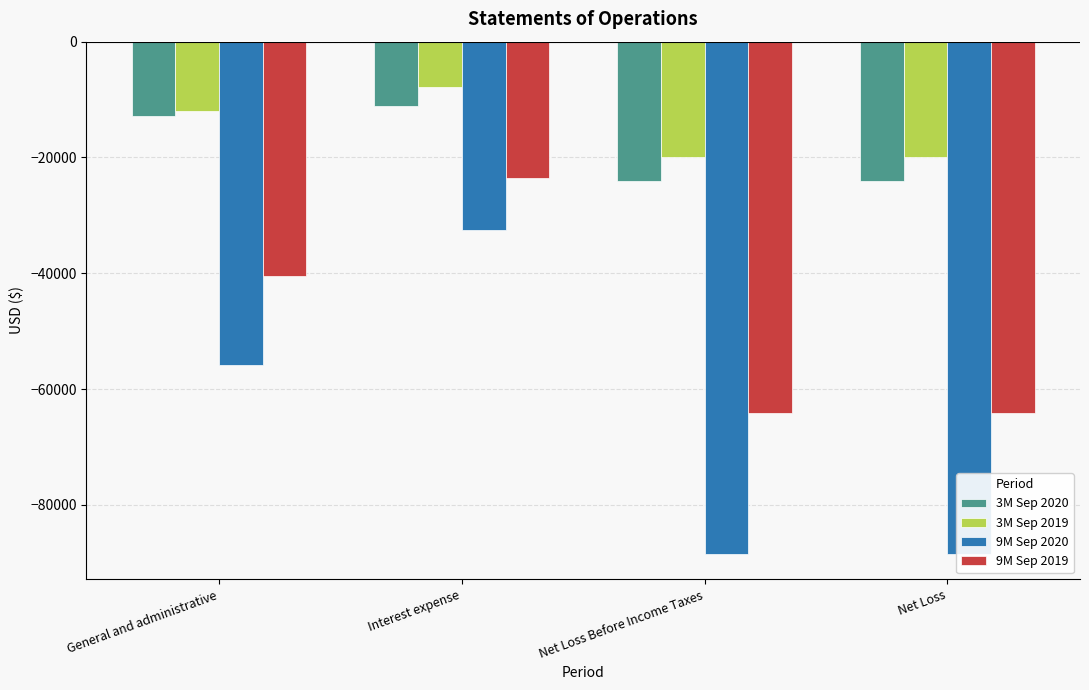

At which category is the sum across all series the highest?

Interest expense